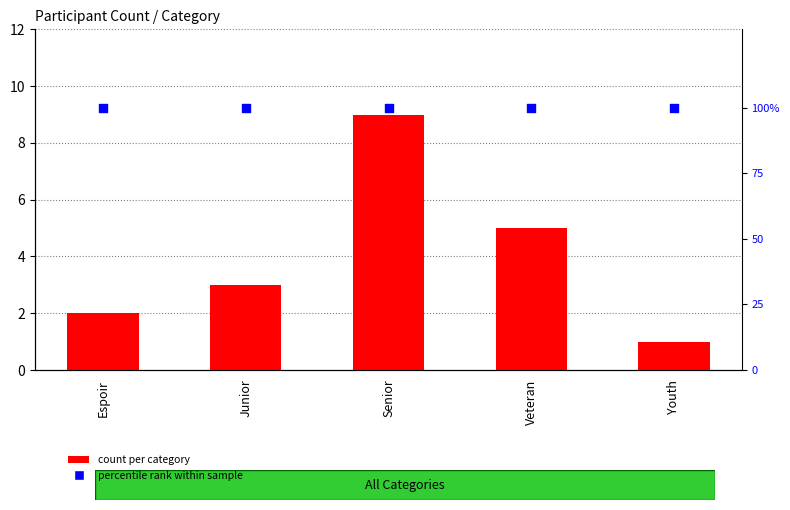

Which series reaches the minimum Y coordinate?

count per category